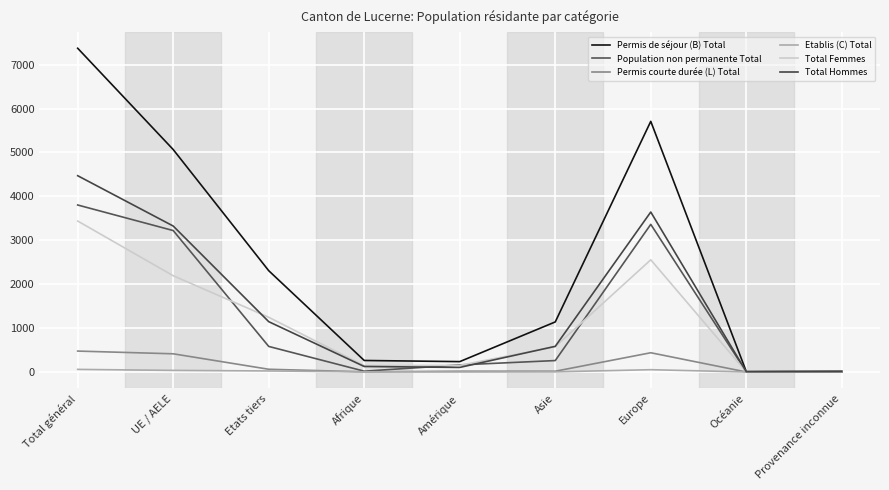

Where is Permis de séjour (B) Total nearest to the value 3691?

UE / AELE